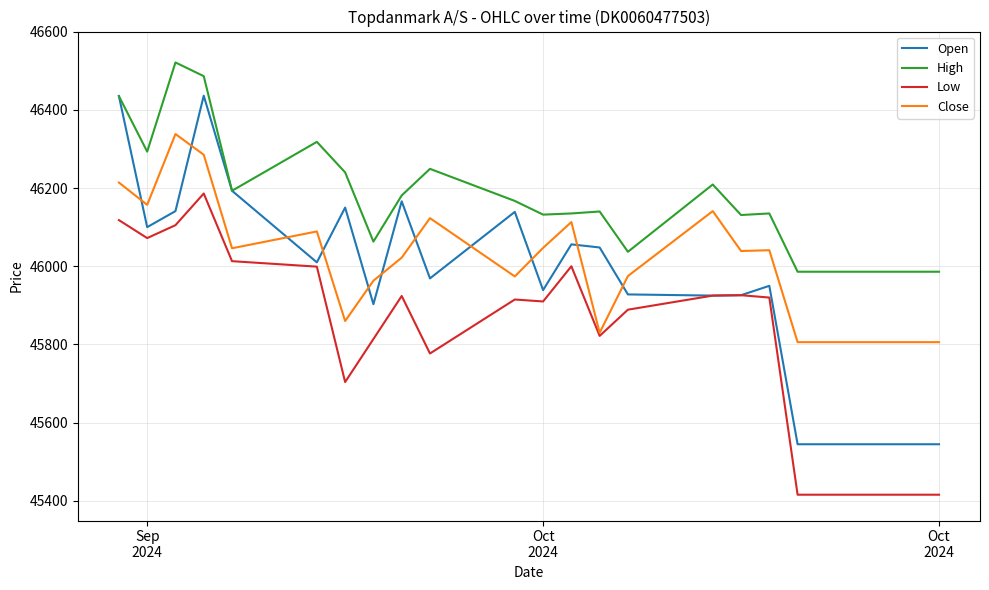

Does the chart have visible grid lines?

Yes